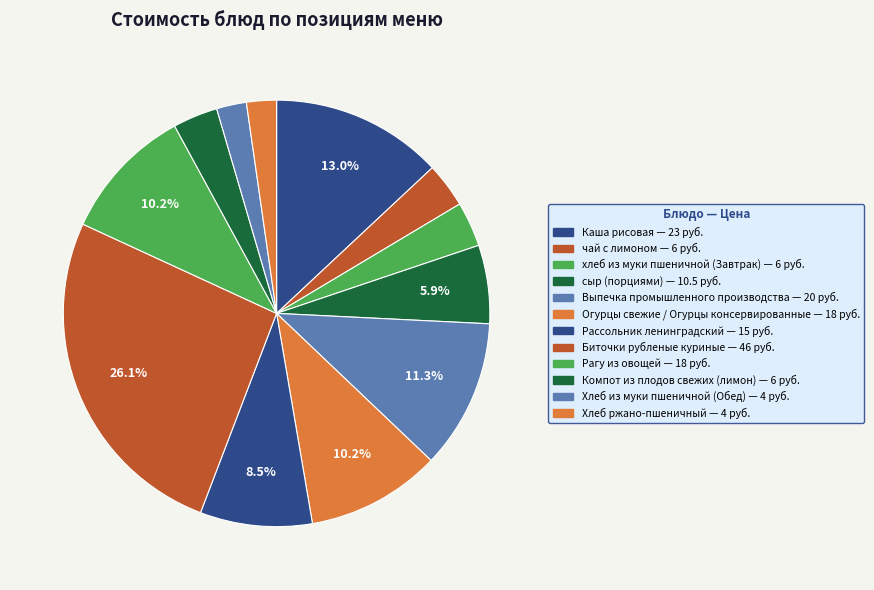

What percentage is the чай с лимоном slice, to the nearest percent?

3%